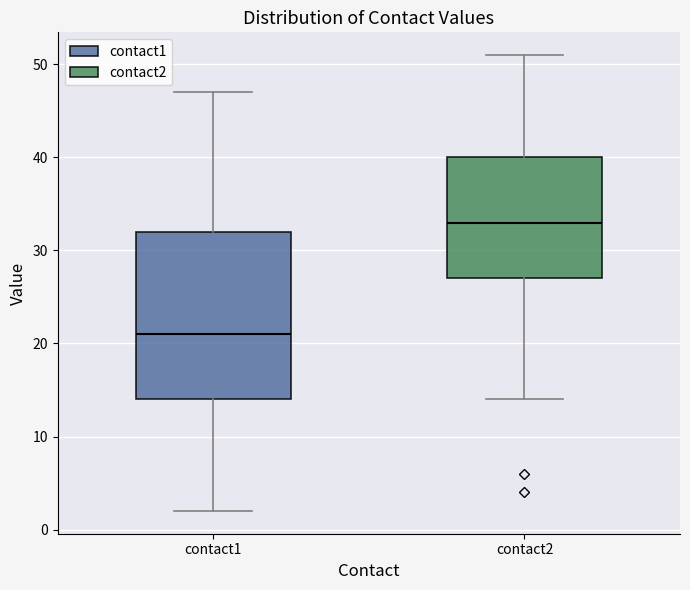

Comparing the boxes themselves (not the whiskers), which one is the tallest?

contact1